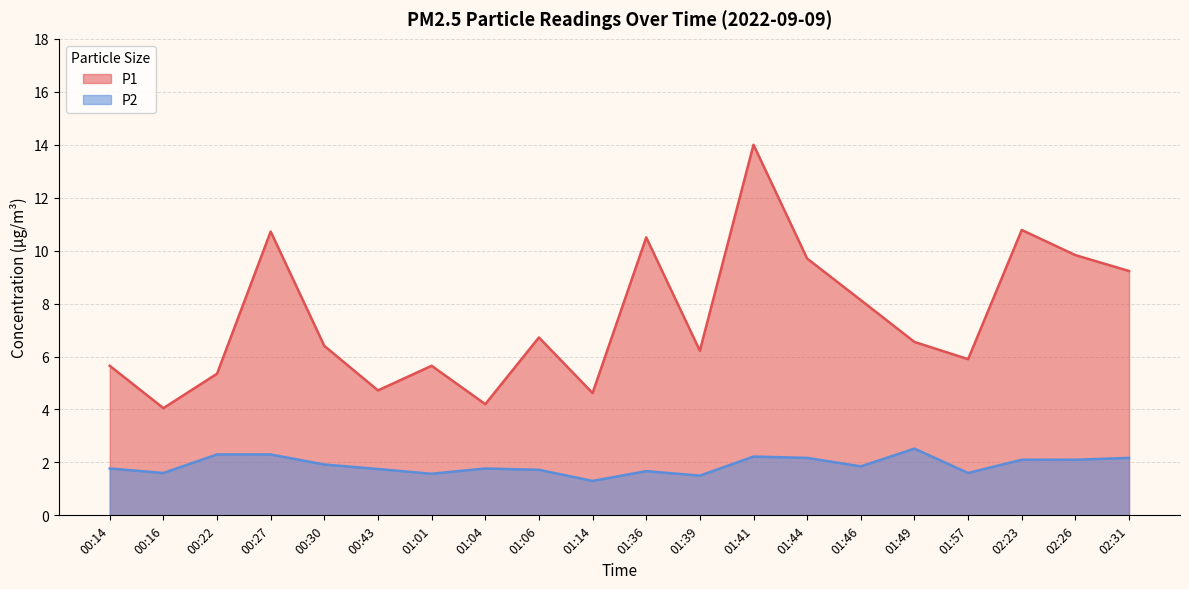

Rank the series by their average value, from lowest to highest.

P2, P1